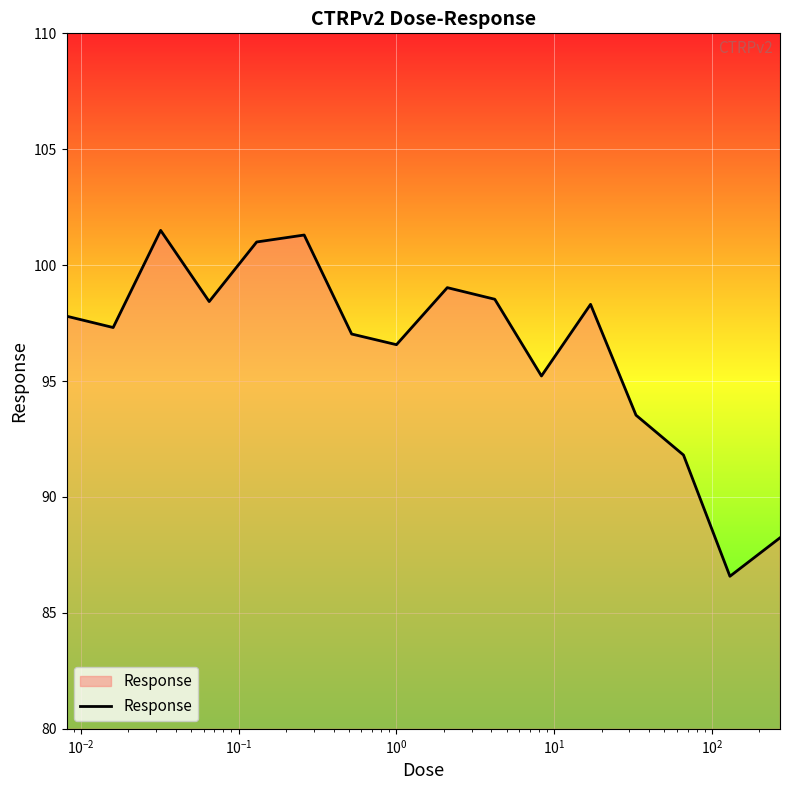

What is the smallest value displayed?

86.6